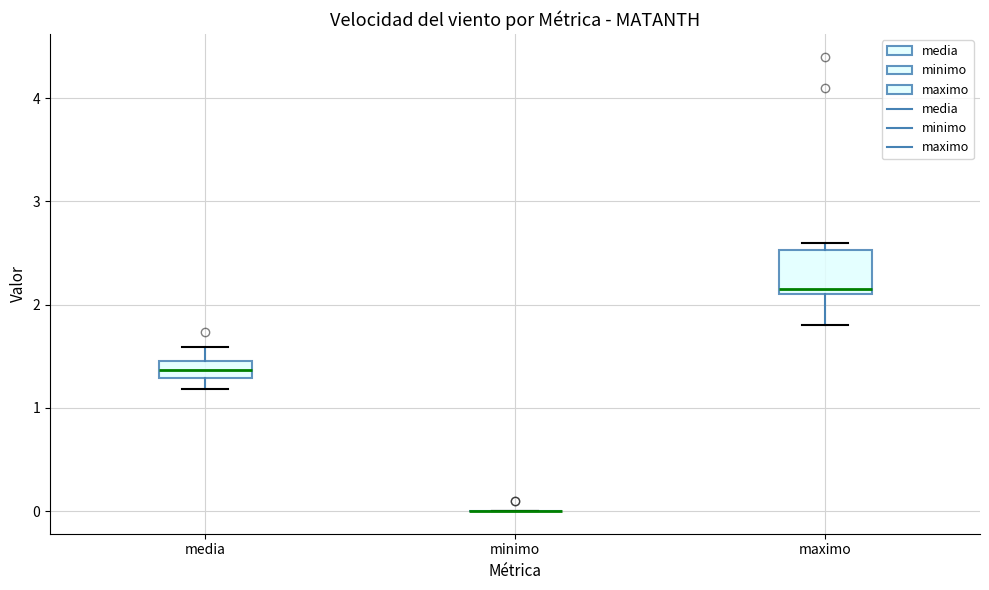

Where is the lower edge of the box for media on the y-axis? The values are not printed on the chart, so give them approximately, as read against the axis.

1.3